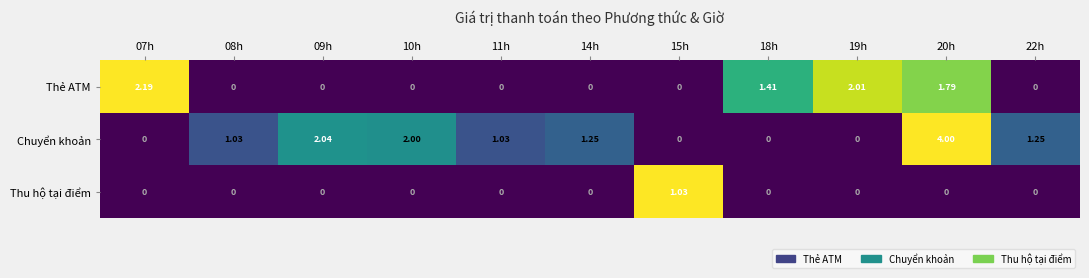

Which series has the largest range (max minus min)?

Chuyển khoản